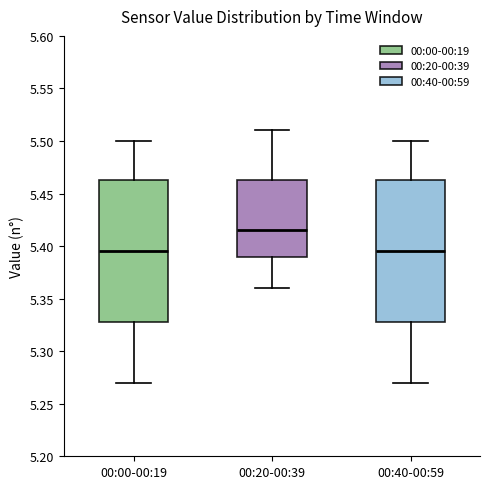

Reading left to right, read every box against the y-axis: the position of its median line, the range the box covers, and the ends of its whiskers. The values are not printed on the chart, so give them approximately, as read against the axis.

00:00-00:19: median 5.395, box 5.330 to 5.465, whiskers 5.270 to 5.500
00:20-00:39: median 5.415, box 5.390 to 5.465, whiskers 5.360 to 5.510
00:40-00:59: median 5.395, box 5.330 to 5.465, whiskers 5.270 to 5.500